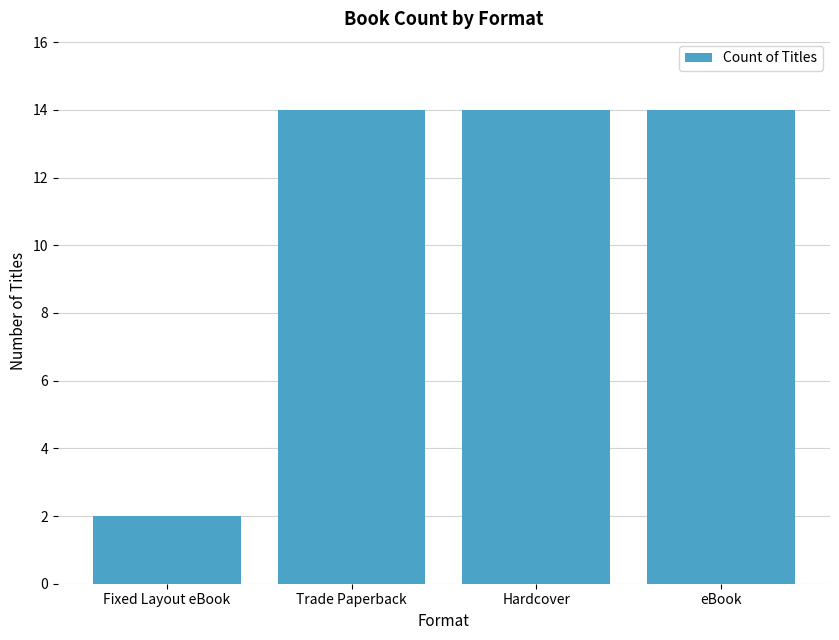

What is the label of the 4th bar from the right?

Fixed Layout eBook